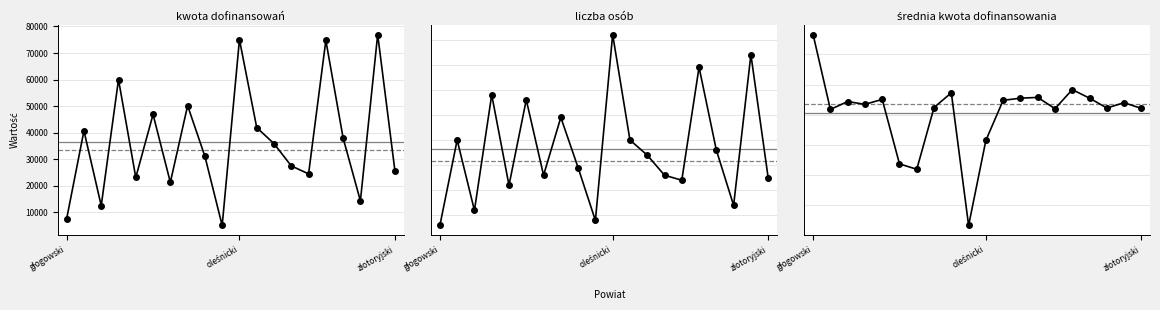

What are all the series names shown in the legend?

kwota dofinansowań, liczba osób, średnia kwota dofinansowania